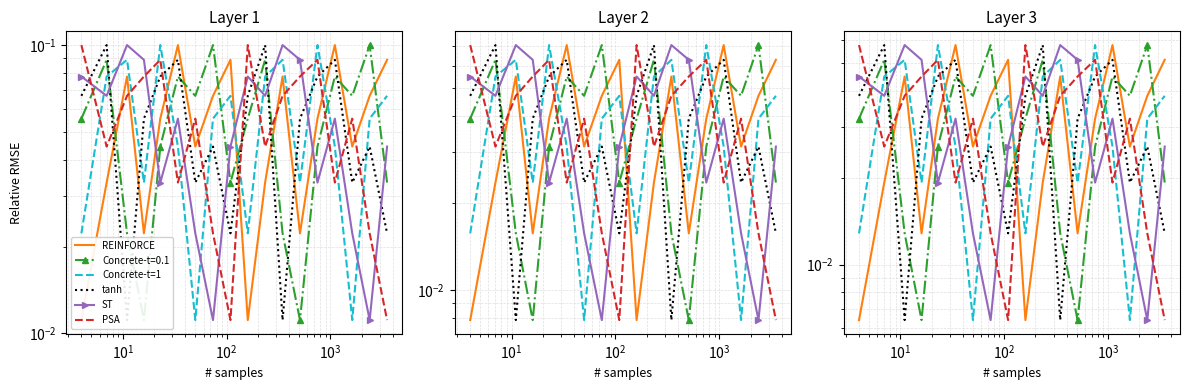

At which category is the sum across all series the highest?

$\mathdefault{10^{3}}$